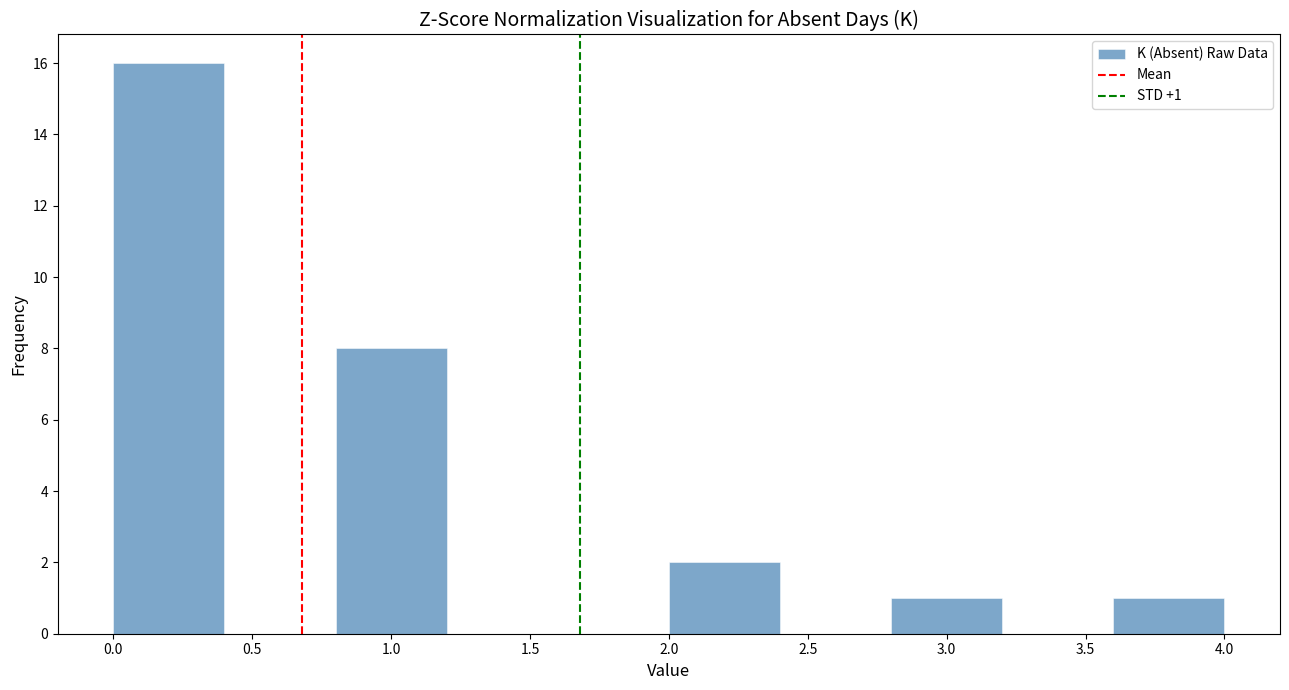

Over which range of the x-axis is the bar tallest?

0.0 to 0.4